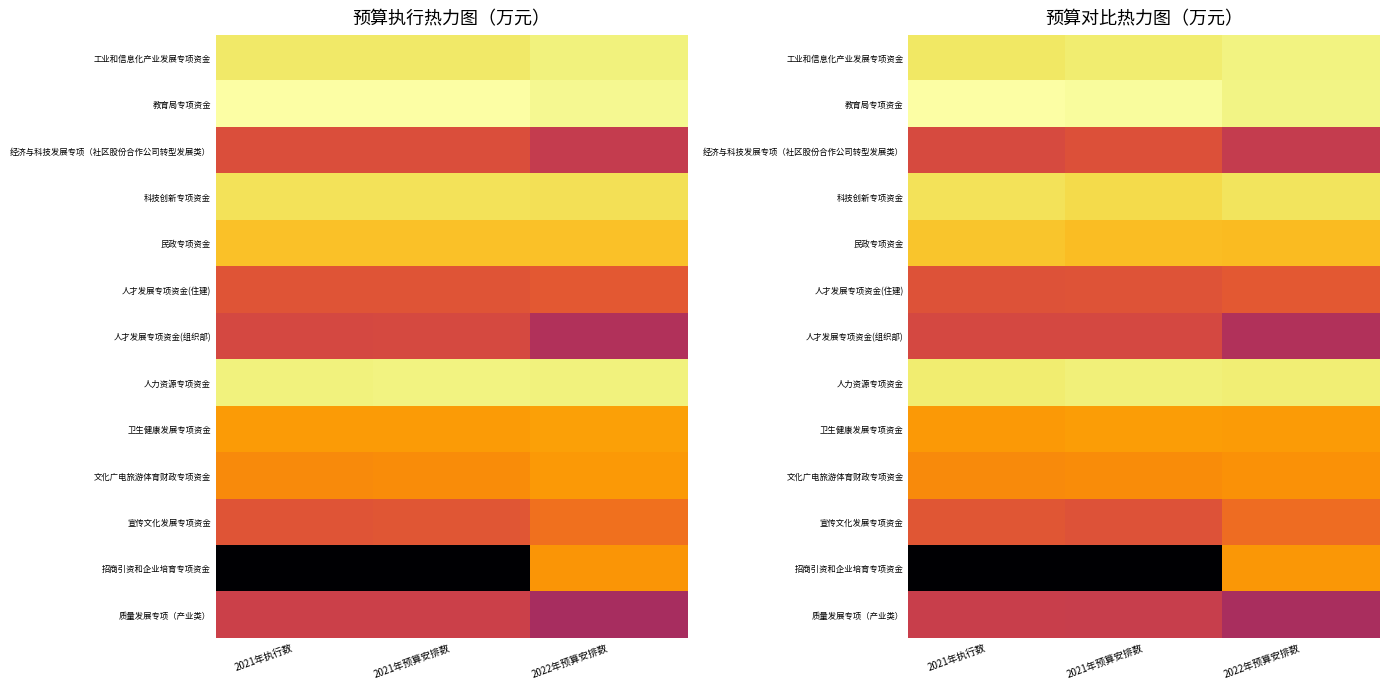

The value of 科技创新专项资金 at 2021年执行数 is 3.2. True or false?

False